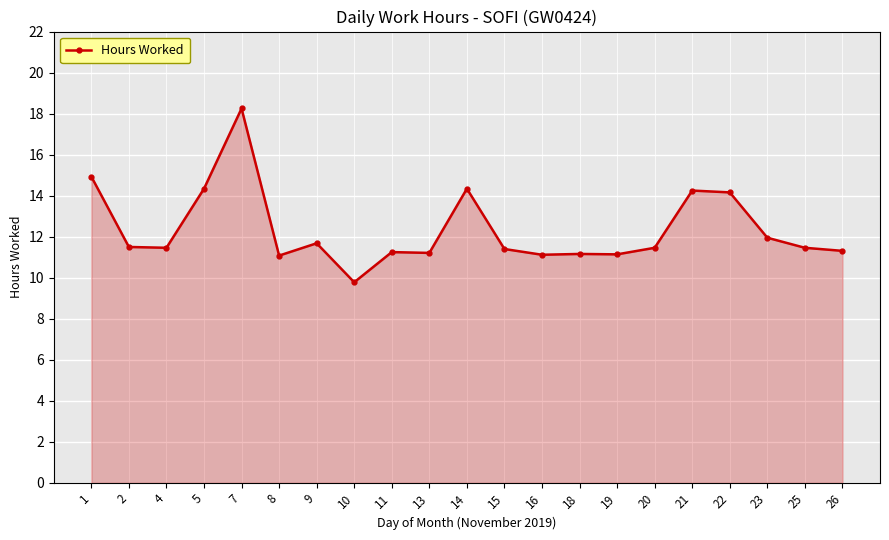

What is the value of the 18th point from the left?

14.2